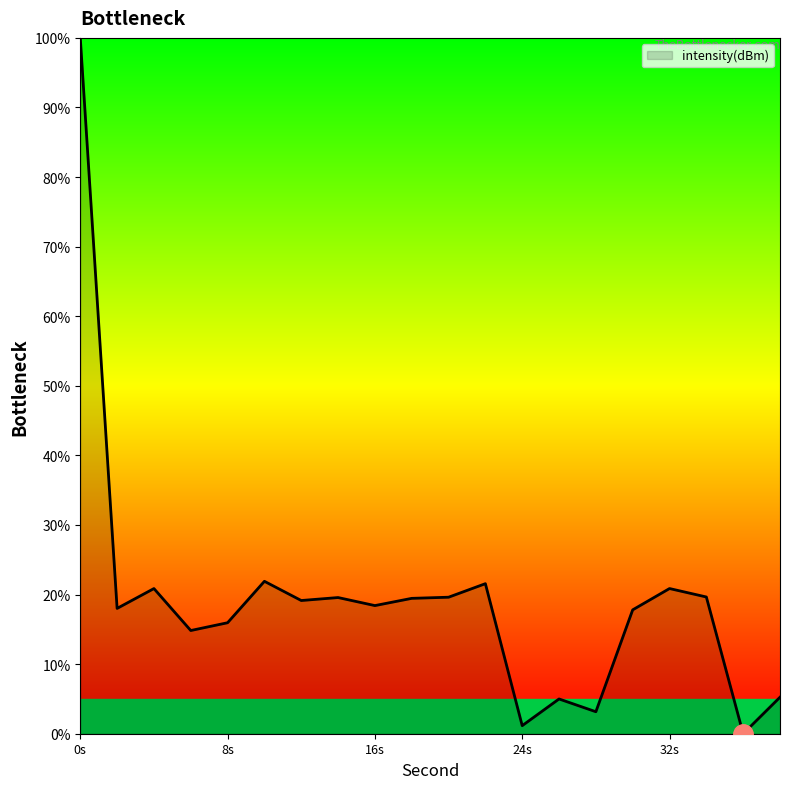

What is the difference between the maximum and minimum values?

100.0